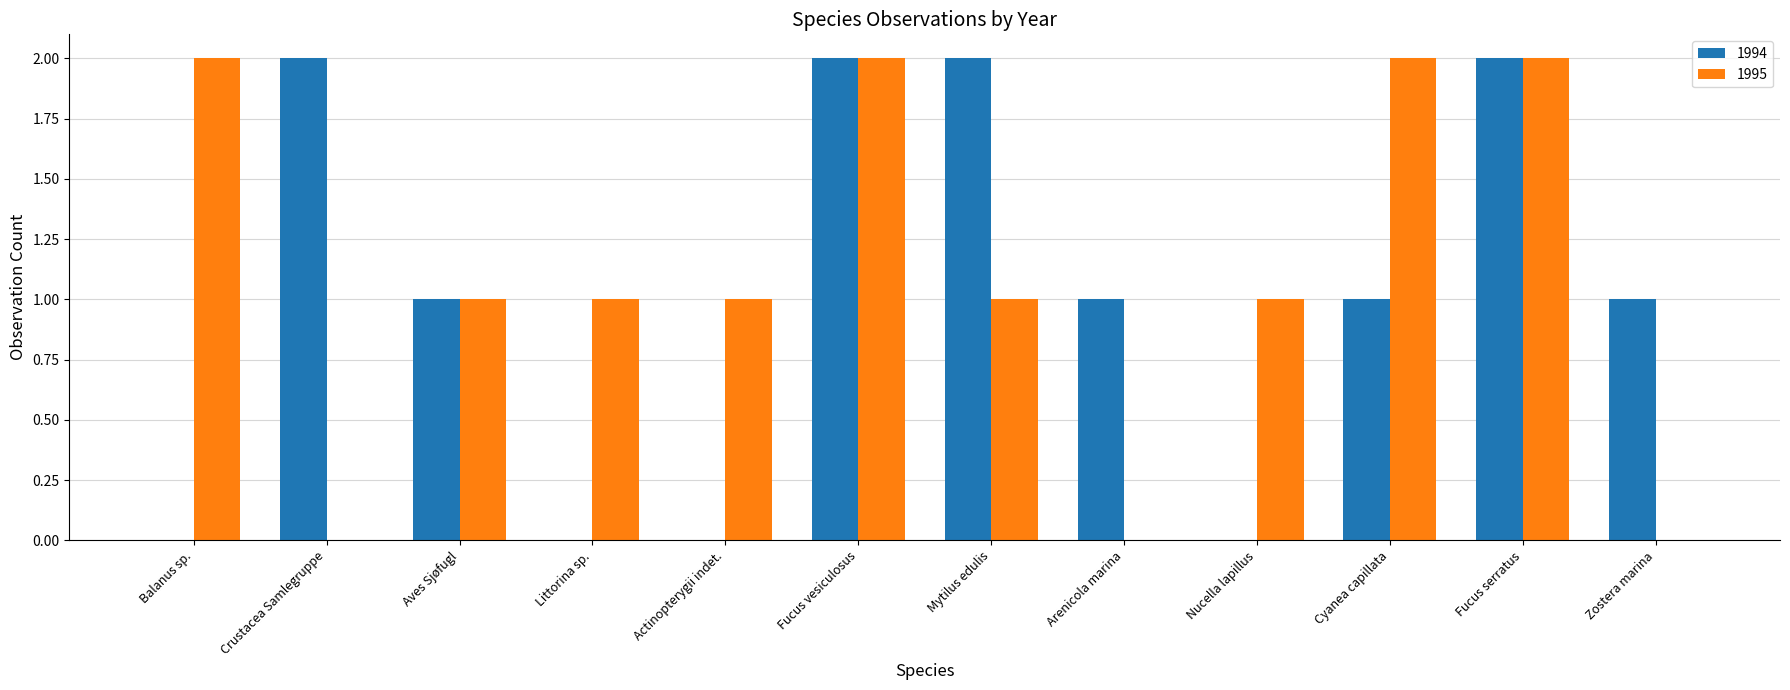

How many series are shown in this chart?

2